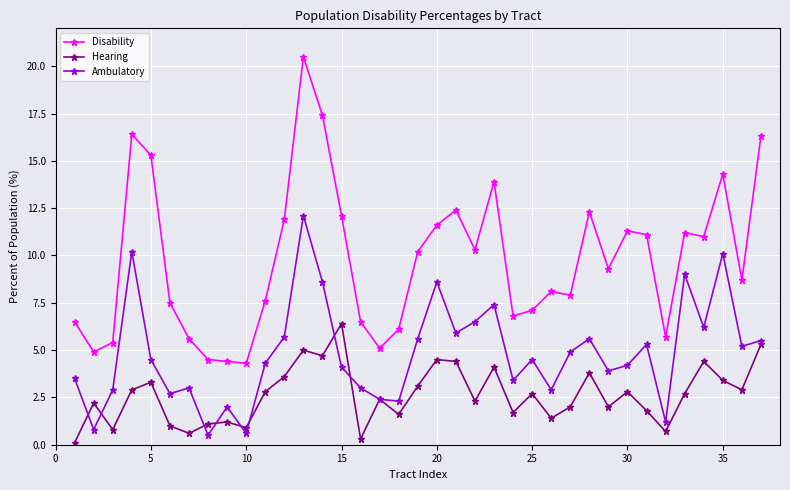

How many lines are shown in the chart?

3